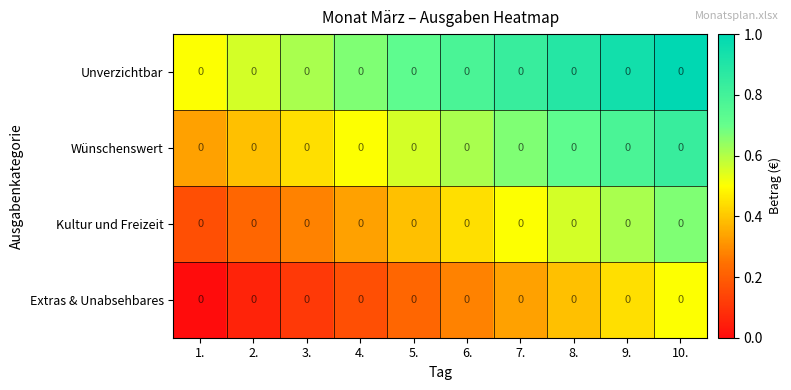

The value of Kultur und Freizeit at 1. is 0.2. True or false?

True